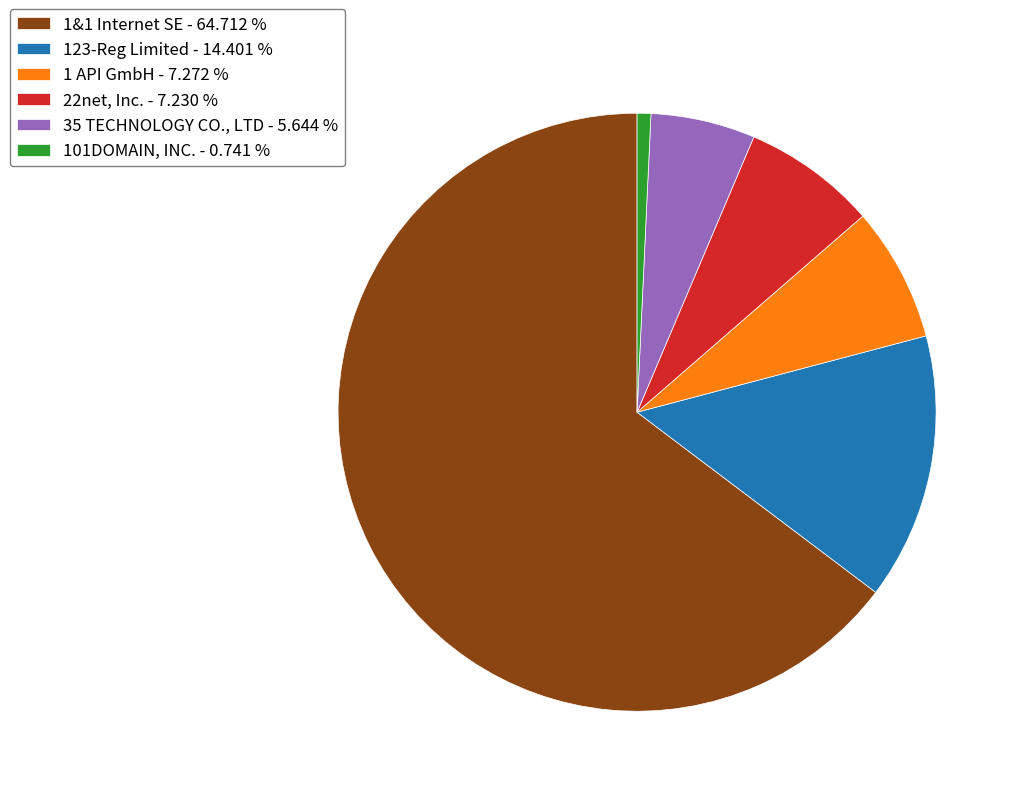

Which slice represents more than half of the pie?

1&1 Internet SE - 64.712 %